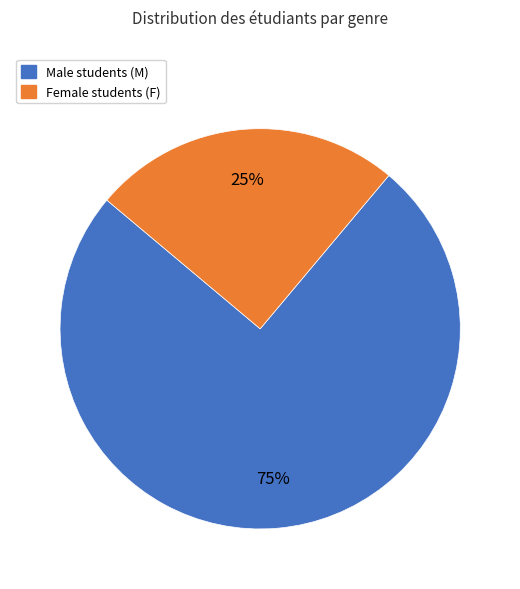

To the nearest percent, what is the difference between the largest and smallest slice percentages?

50%